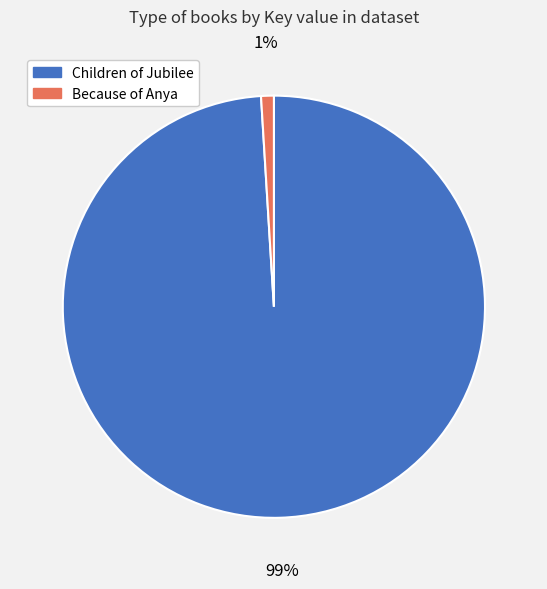

Is the sum of Because of Anya and Children of Jubilee greater than half?

Yes